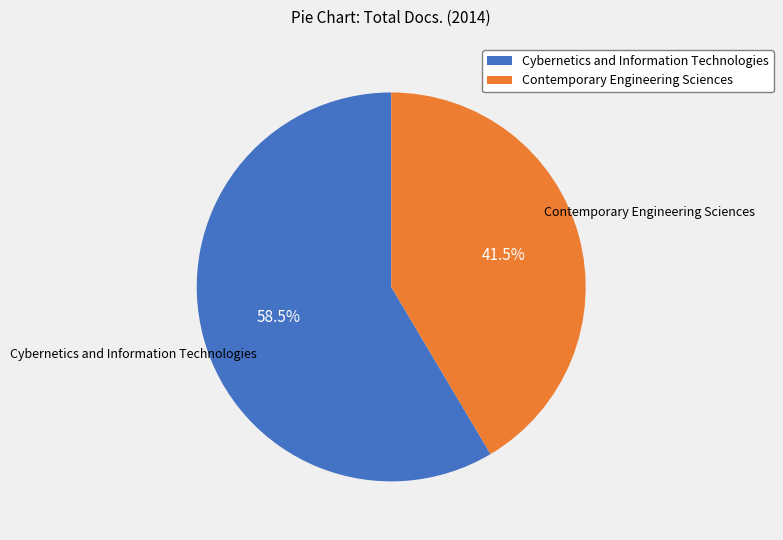

Between Cybernetics and Information Technologies and Contemporary Engineering Sciences, which is larger?

Cybernetics and Information Technologies